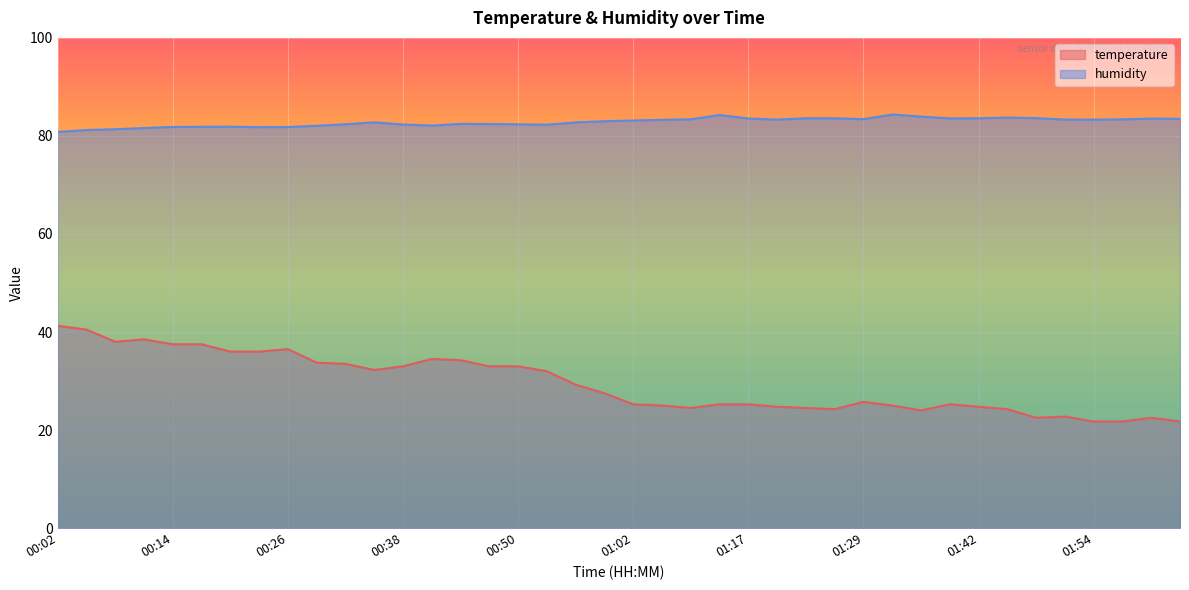

Which category has the highest value in the temperature series?

00:02